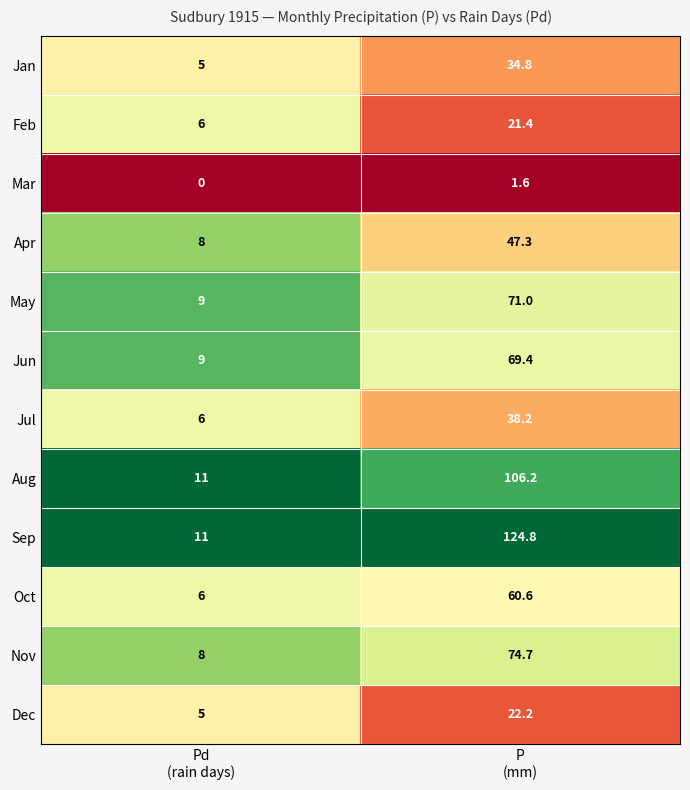

Reading left to right, what are all the values shown in this chart?

Jan: 5.0	34.8
Feb: 6.0	21.4
Mar: 0.0	1.6
Apr: 8.0	47.3
May: 9.0	71.0
Jun: 9.0	69.4
Jul: 6.0	38.2
Aug: 11.0	106.2
Sep: 11.0	124.8
Oct: 6.0	60.6
Nov: 8.0	74.7
Dec: 5.0	22.2